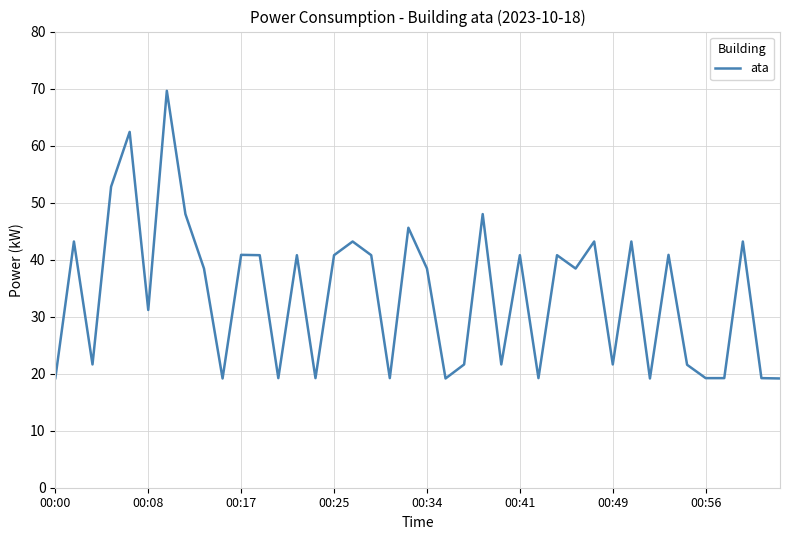

What is the maximum value shown in the chart?

69.6